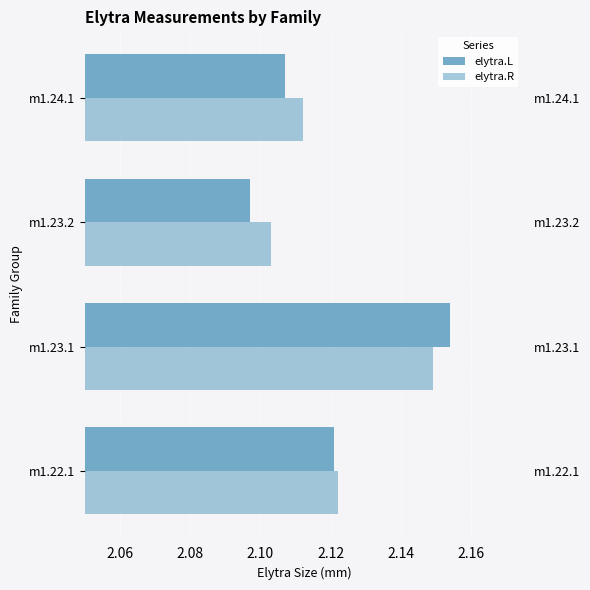

What is the greatest value displayed?

2.2